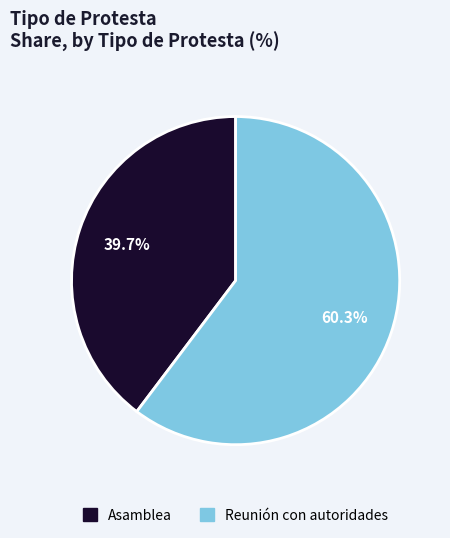

To the nearest percent, what is the average slice percentage?

50%